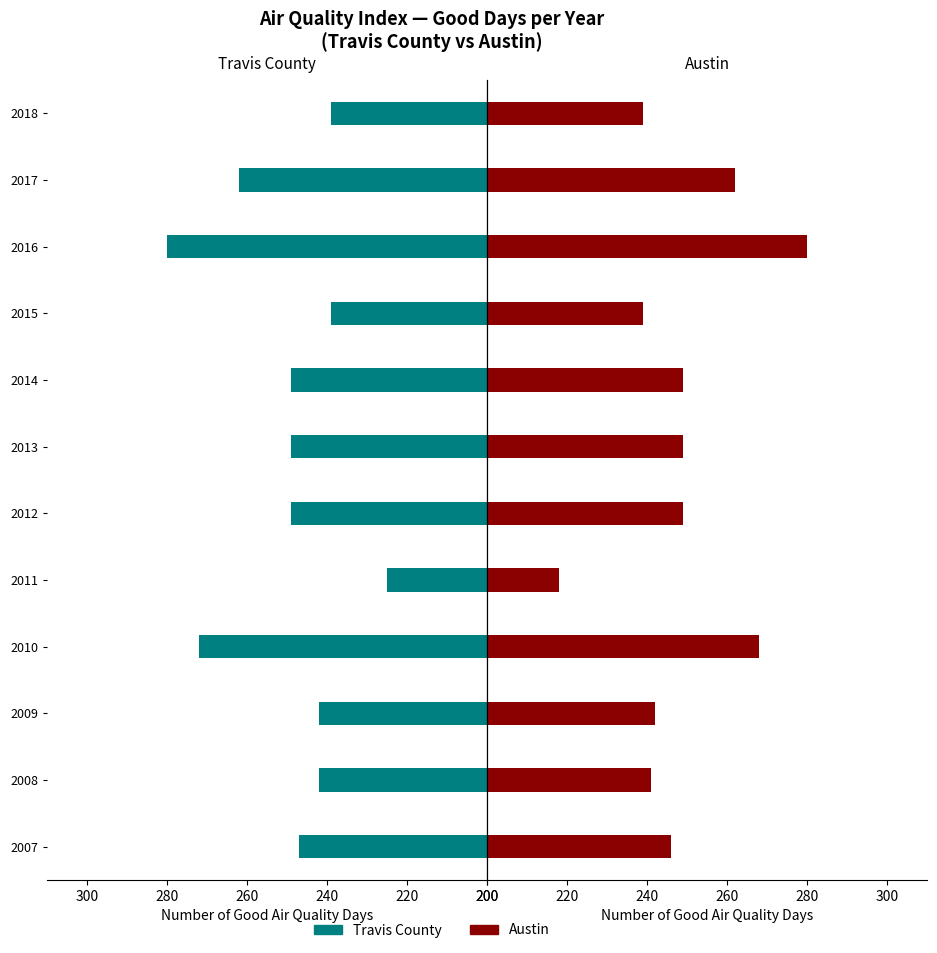

Is the value of Travis County at 2014 greater than the value of Austin at 2015?

Yes